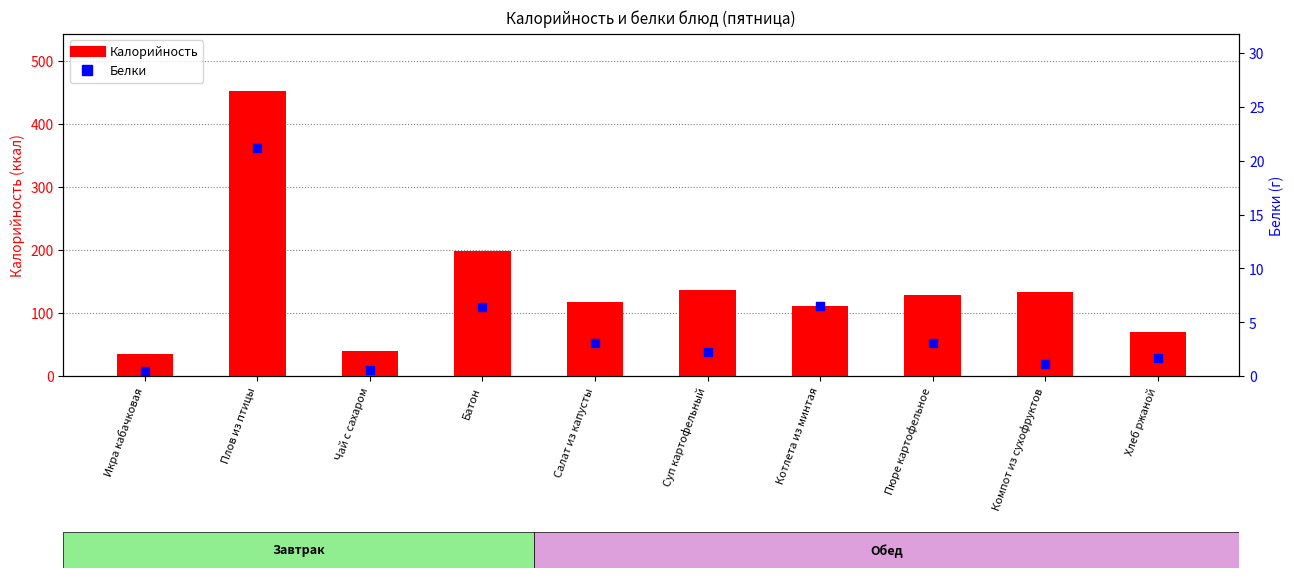

What is the total value across all series at Компот из сухофруктов?

134.0